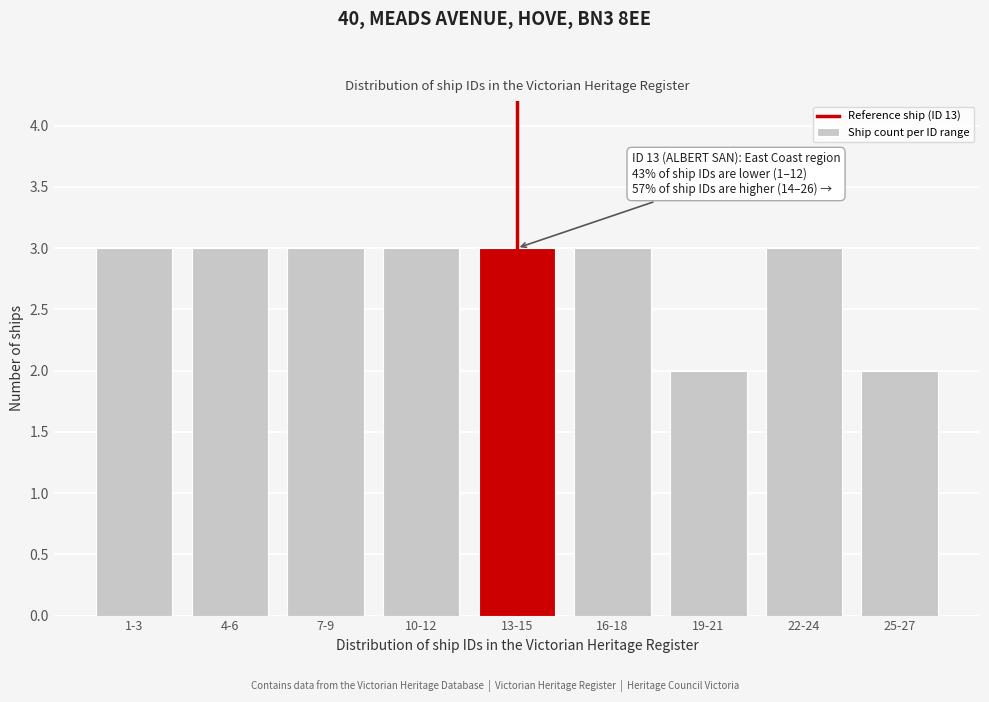

Reading right to left, what are all the values shown in this chart?

25-27=2	22-24=3	19-21=2	16-18=3	13-15=3	10-12=3	7-9=3	4-6=3	1-3=3